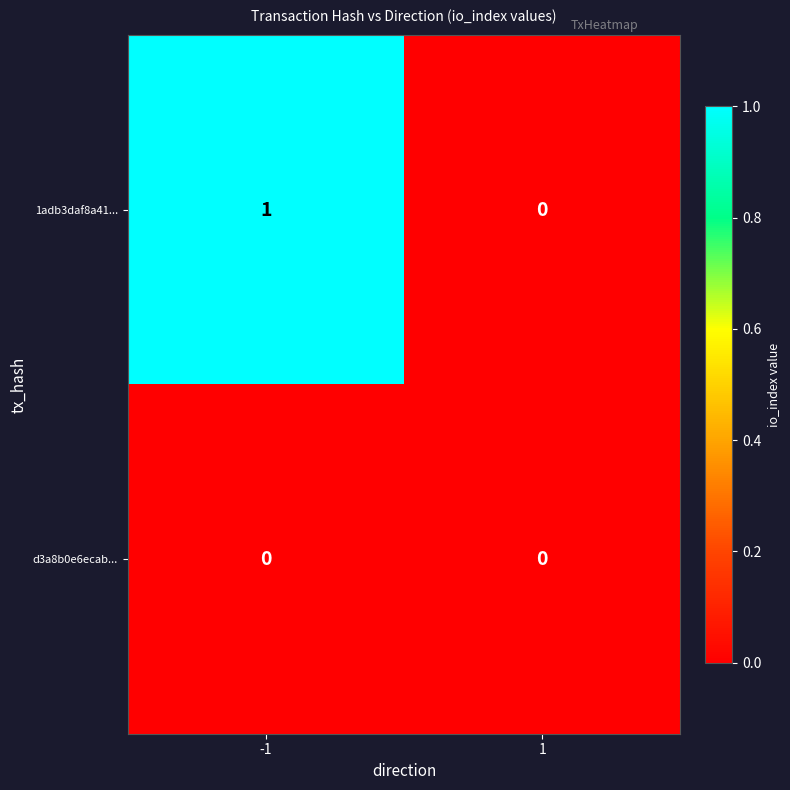

The value of d3a8b0e6ecab... at -1 is 0. True or false?

True